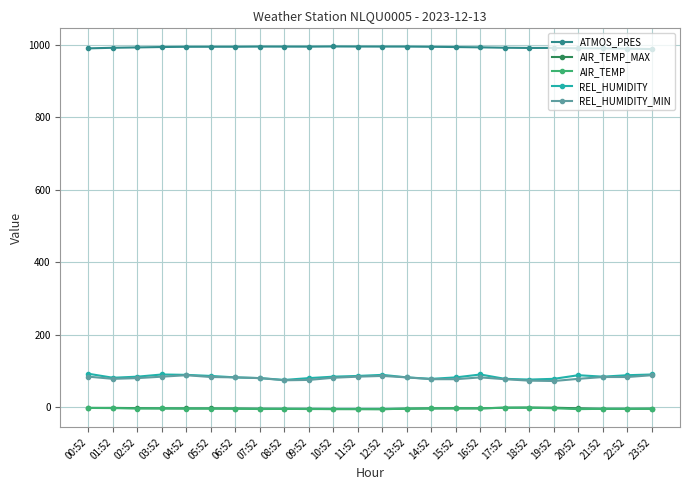

True or false: REL_HUMIDITY_MIN has a value of 134.9 at 02:52.

False